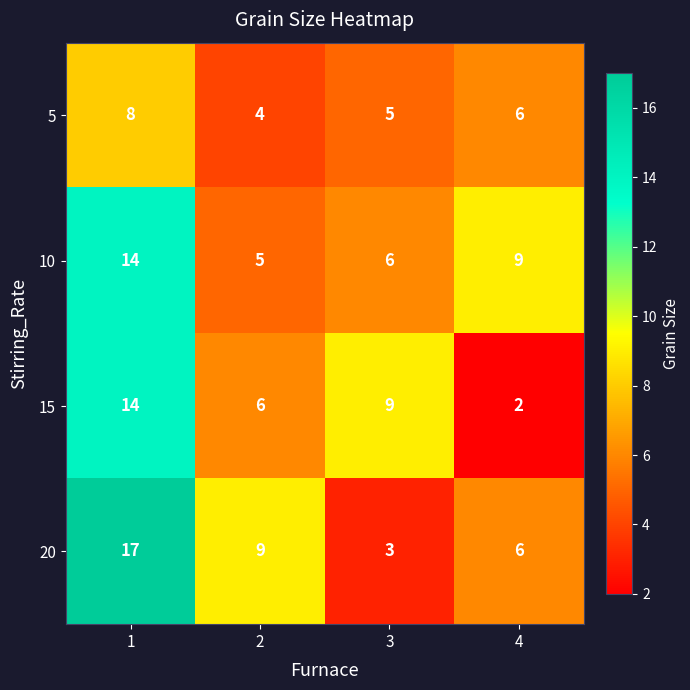

What is the sum of the 5 values at 2 and 3?

9